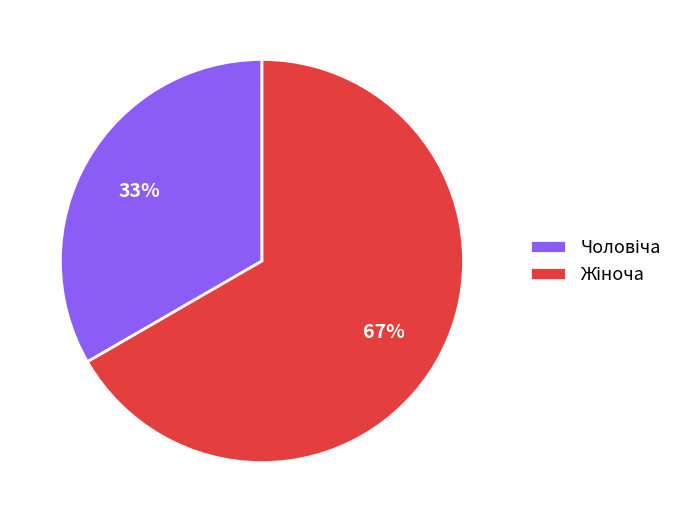

To the nearest percent, what is the average slice percentage?

50%